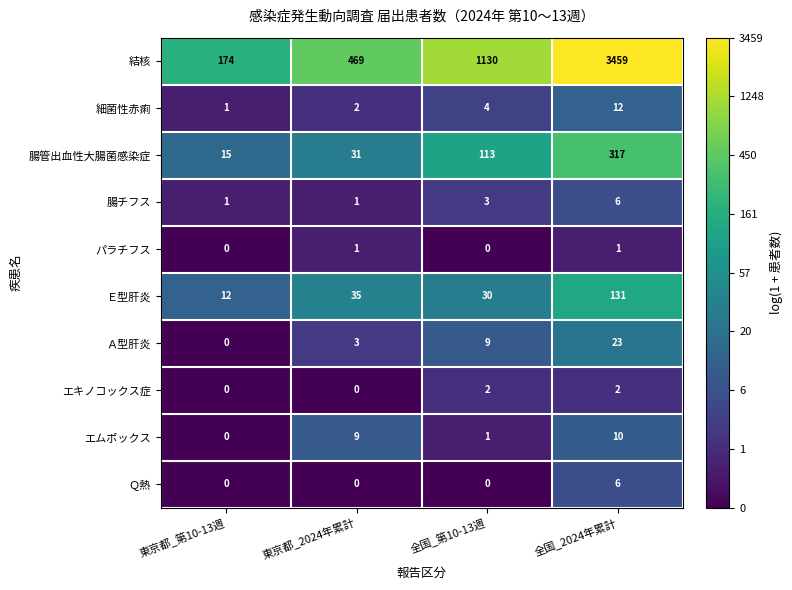

What is the difference between the highest and lowest values at 東京都_2024年累計?

469